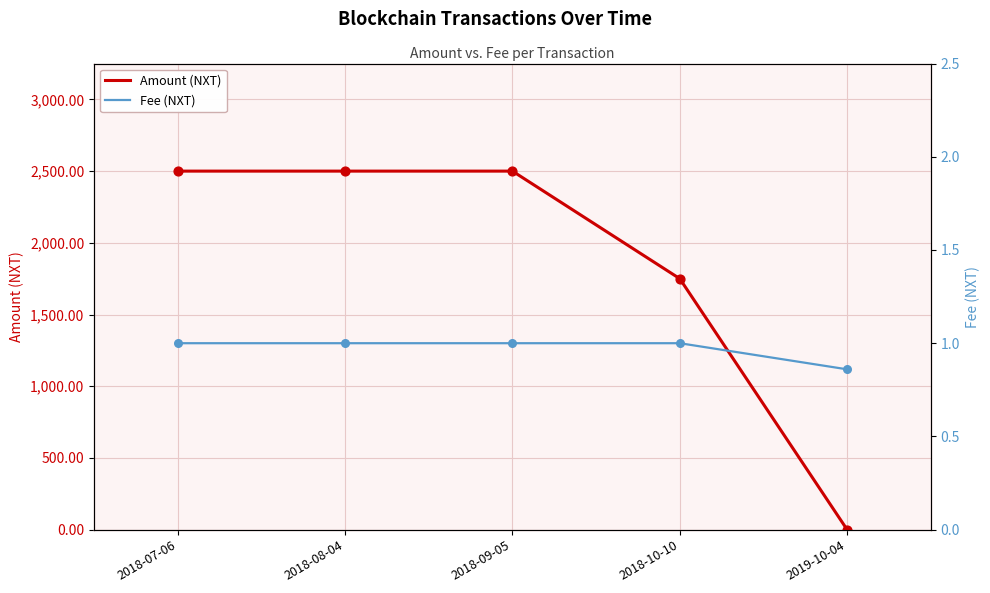

Which series contains the highest Y value?

Amount (NXT)